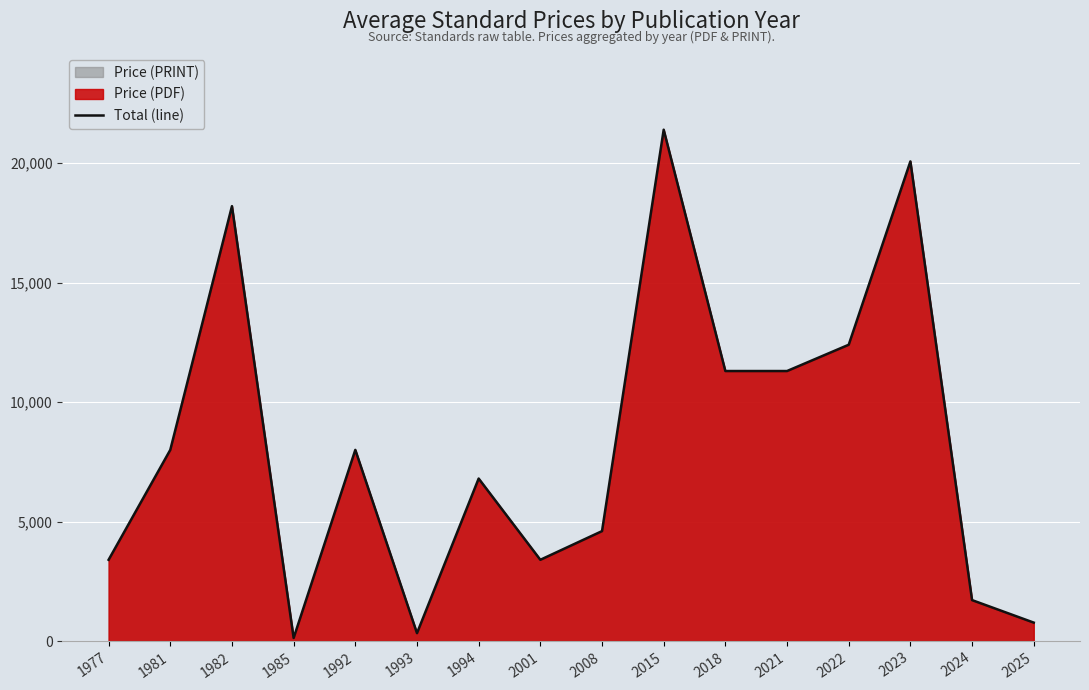

Does the chart display data point markers on the line(s)?

No